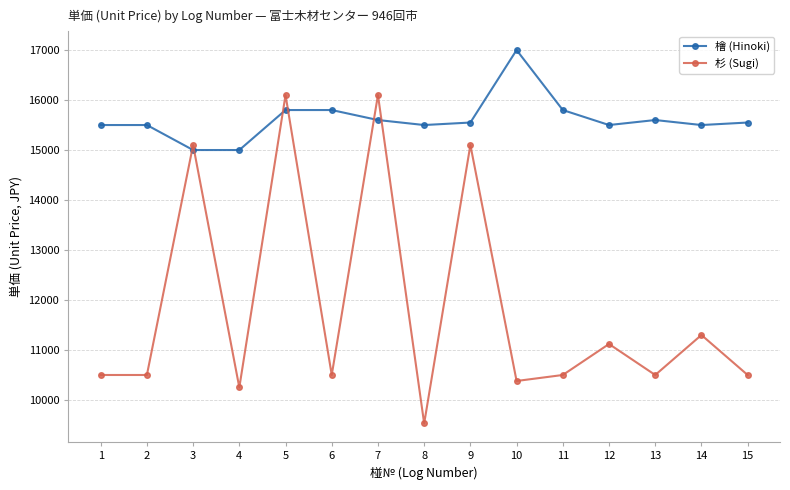

How many series are shown in this chart?

2